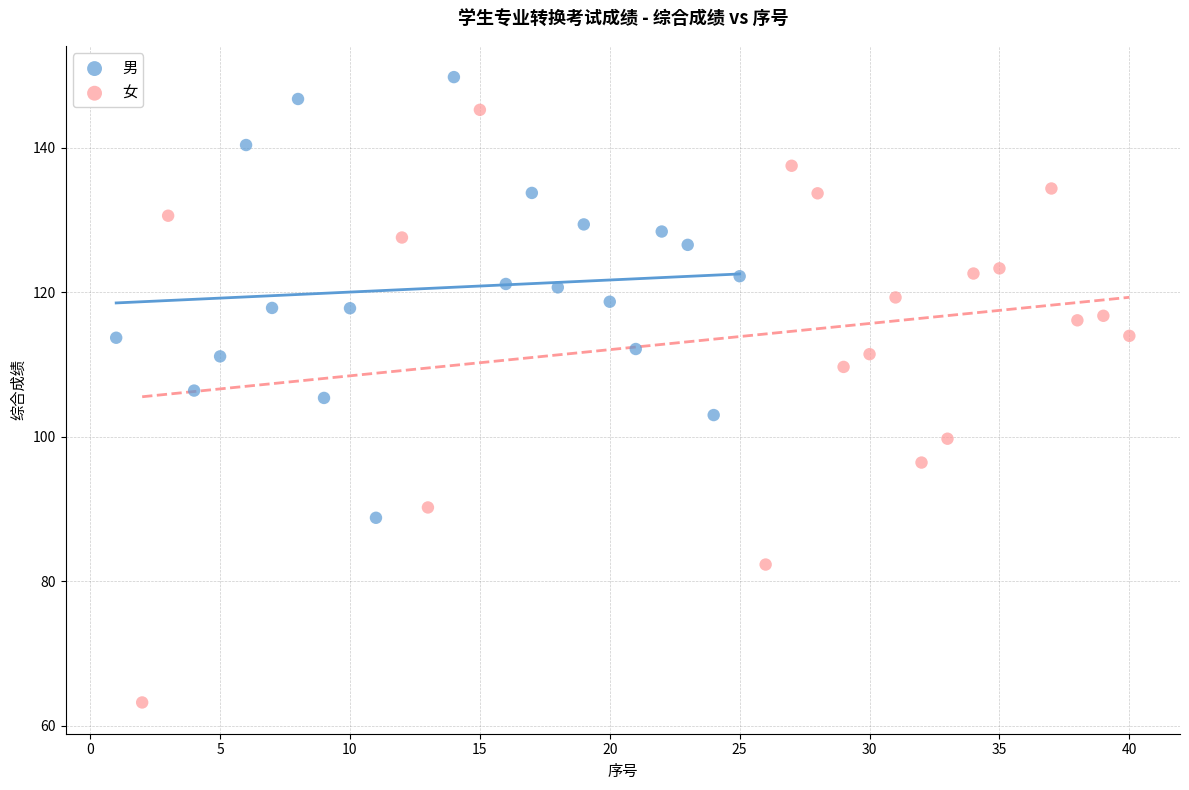

Which series has the widest spread of Y values?

女